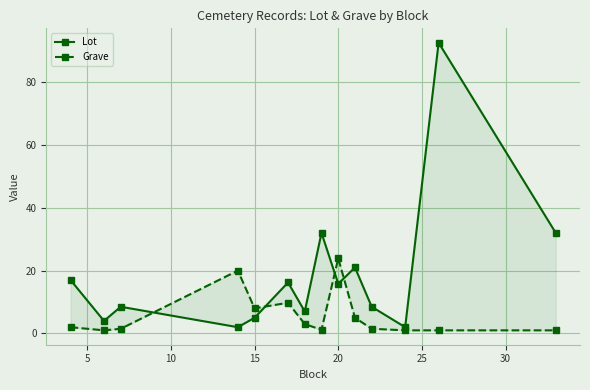

What is the value of the Grave point at the 9th from the left?

23.9